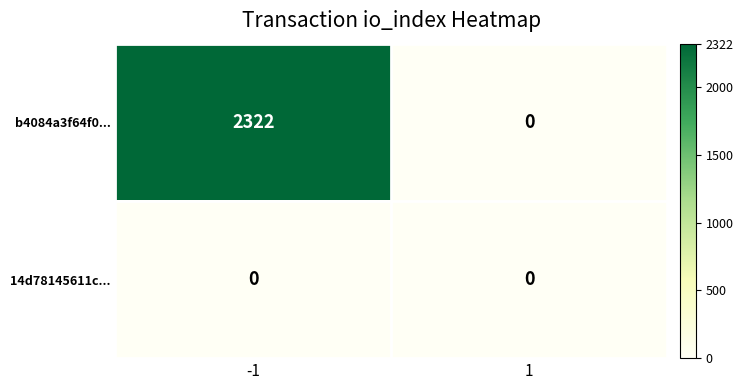

True or false: 14d78145611c... has a value of 0 at -1.

True